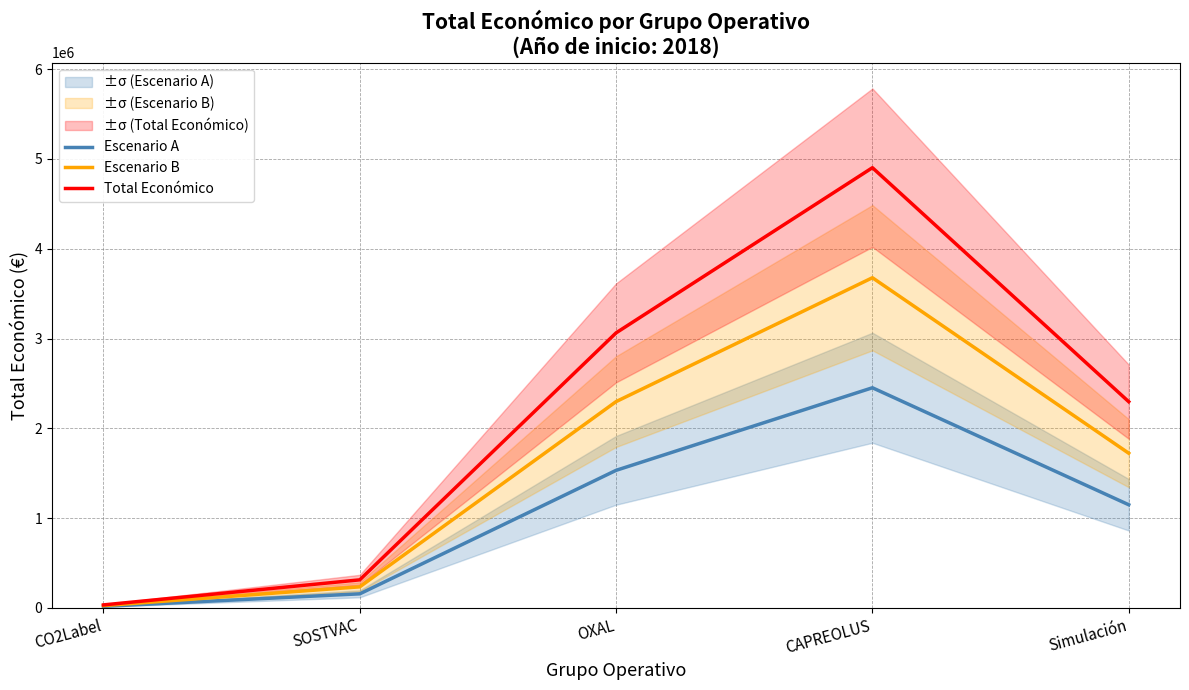

True or false: Escenario A and Total Económico intersect in this chart.

False